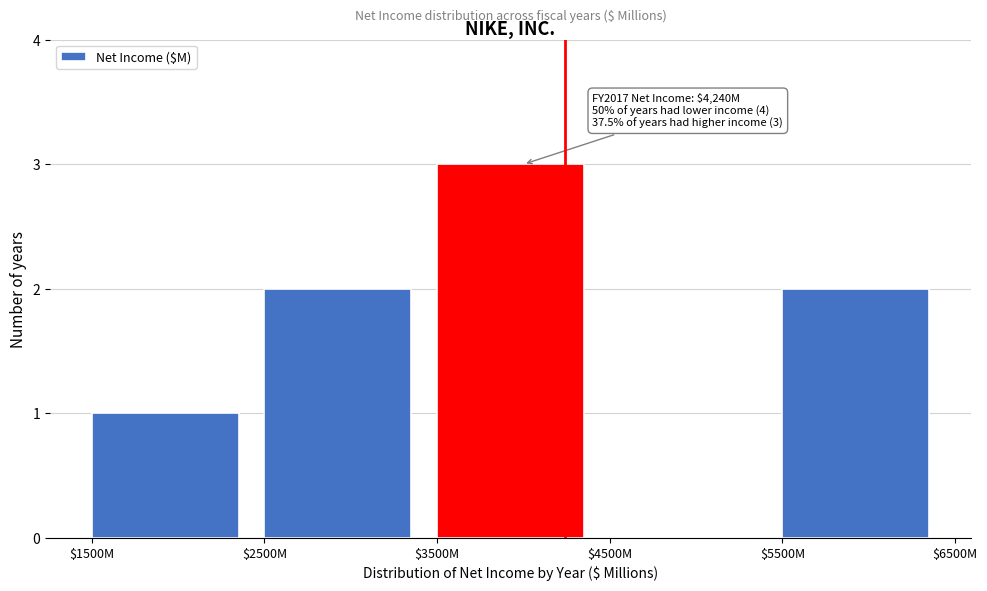

What is the approximate value at $3500M?

3